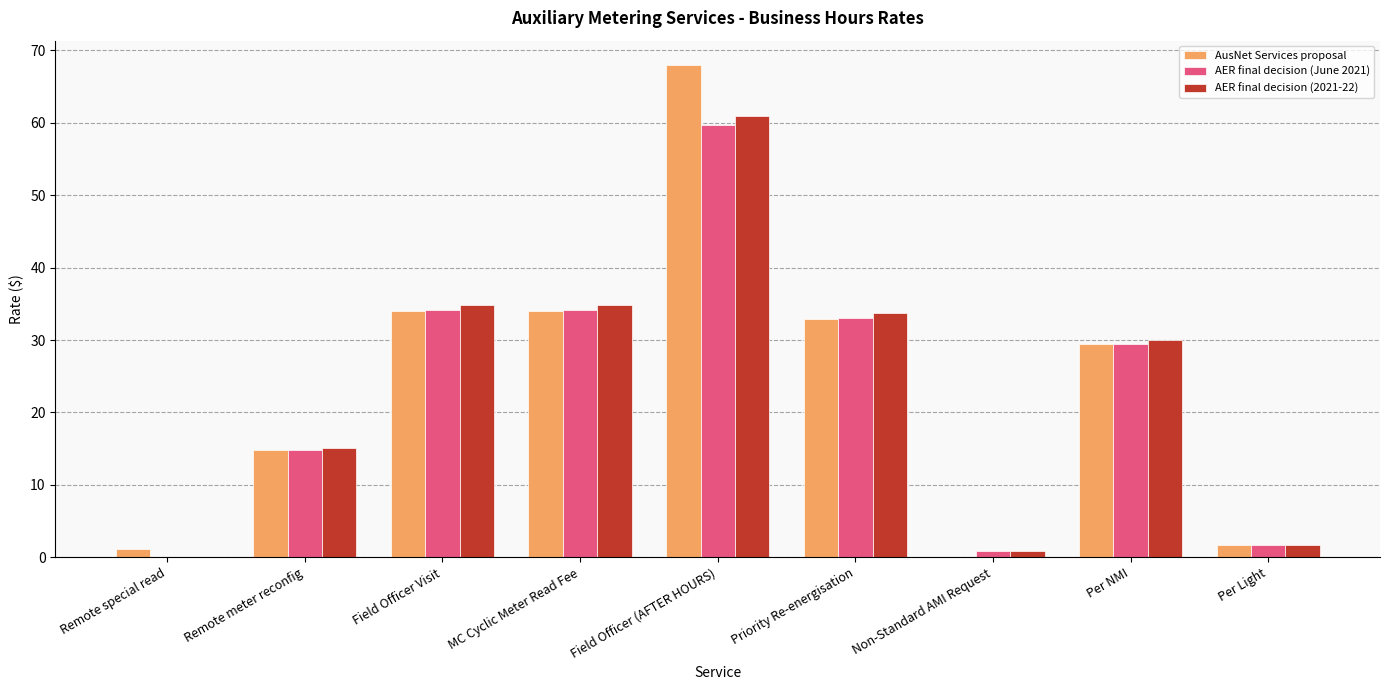

What is the approximate value of AusNet Services proposal at Remote meter reconfig?

14.8